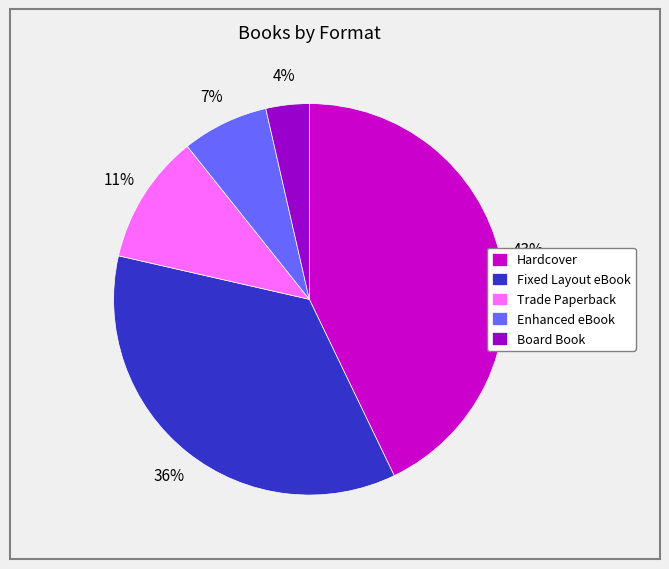

Which category has the biggest portion of the pie?

Hardcover